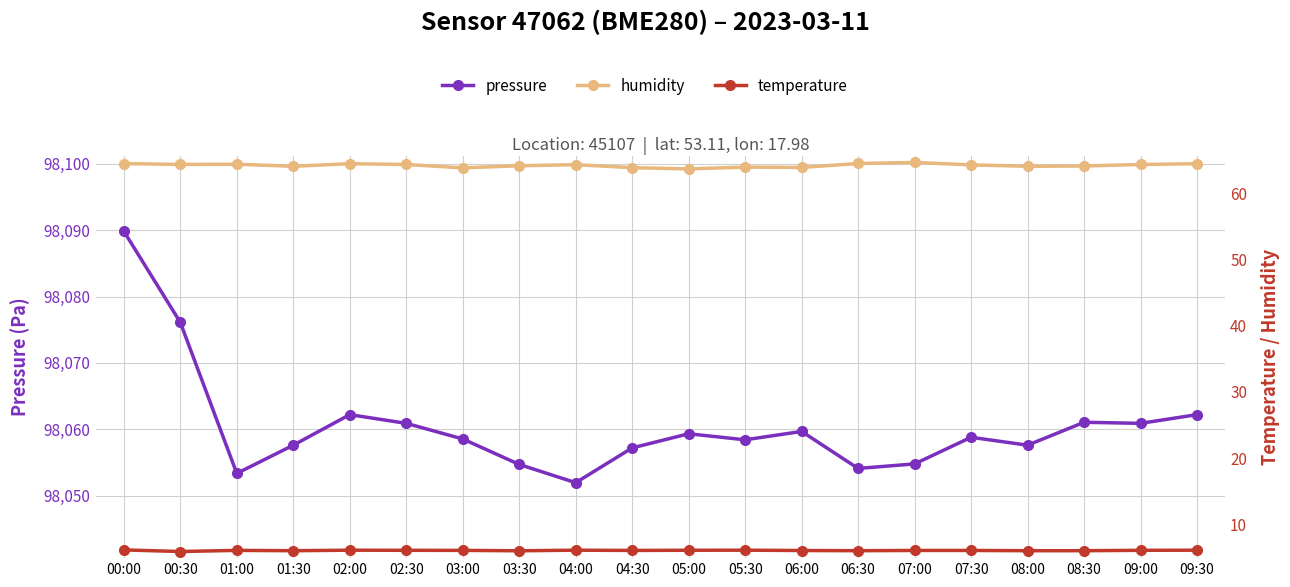

Which series has the largest total across all categories?

pressure